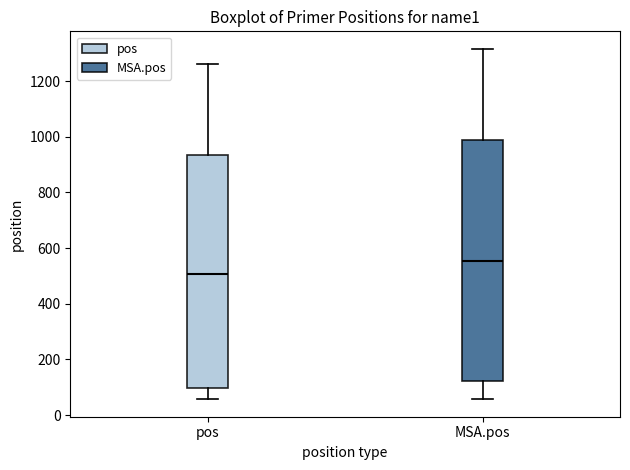

Where is the lower edge of the box for MSA.pos on the y-axis? The values are not printed on the chart, so give them approximately, as read against the axis.

120